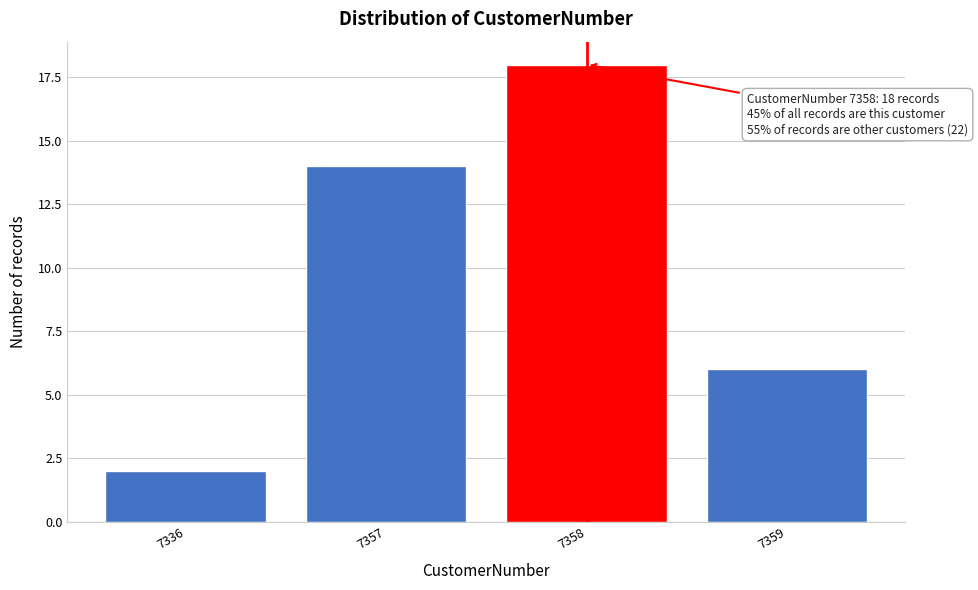

Reading left to right, list all the values displayed in this chart.

2	14	18	6